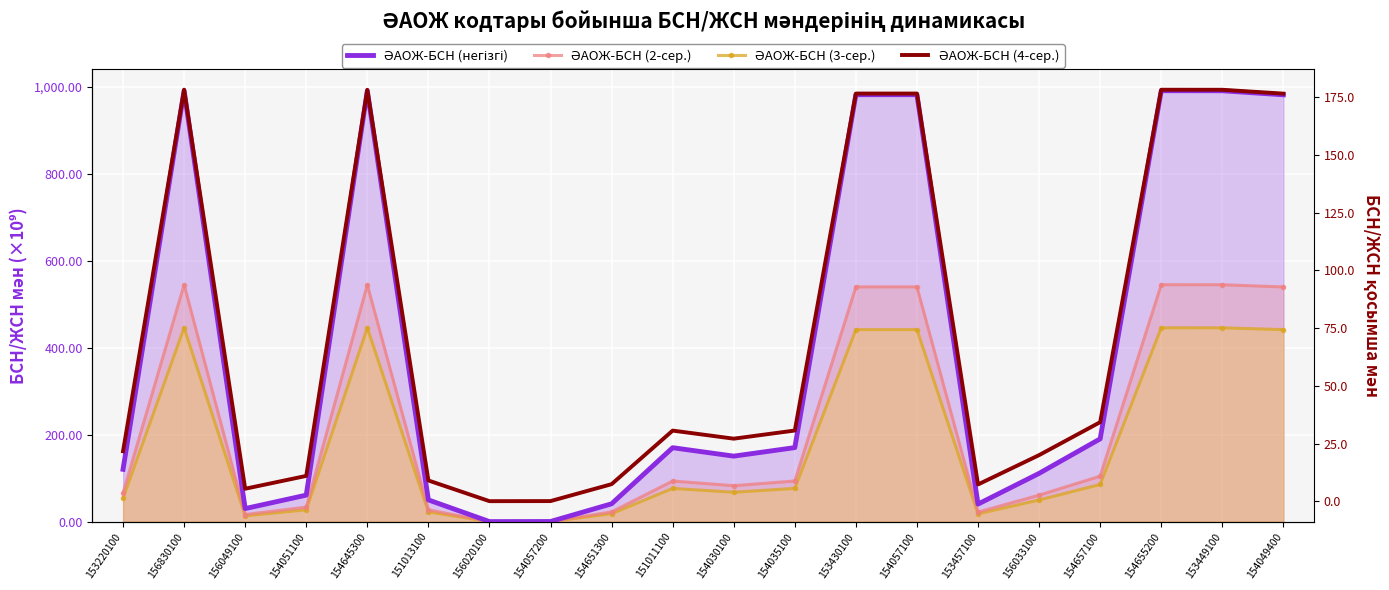

What is the smallest value displayed?

0.1